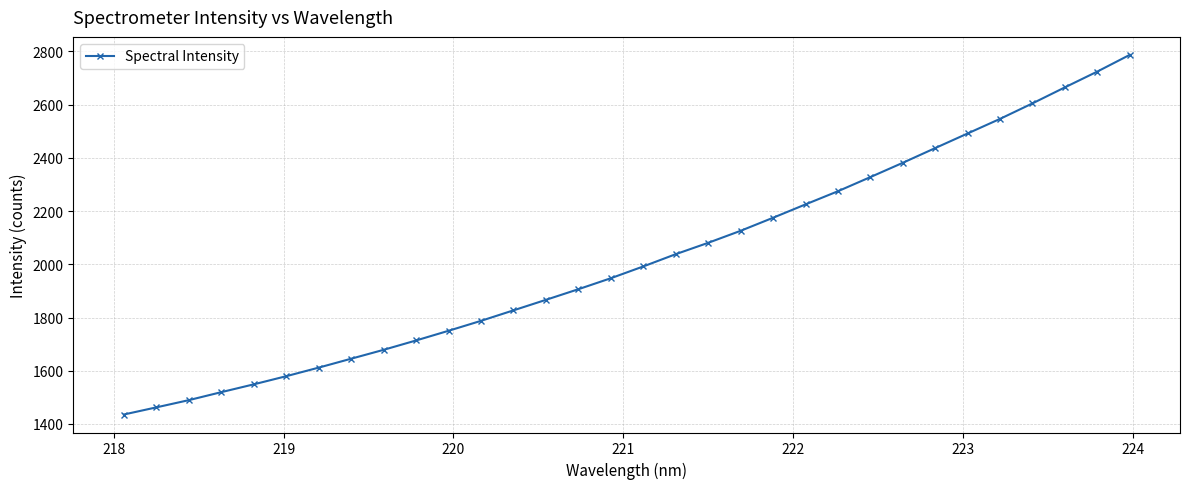

Does the chart display data point markers on the line(s)?

Yes